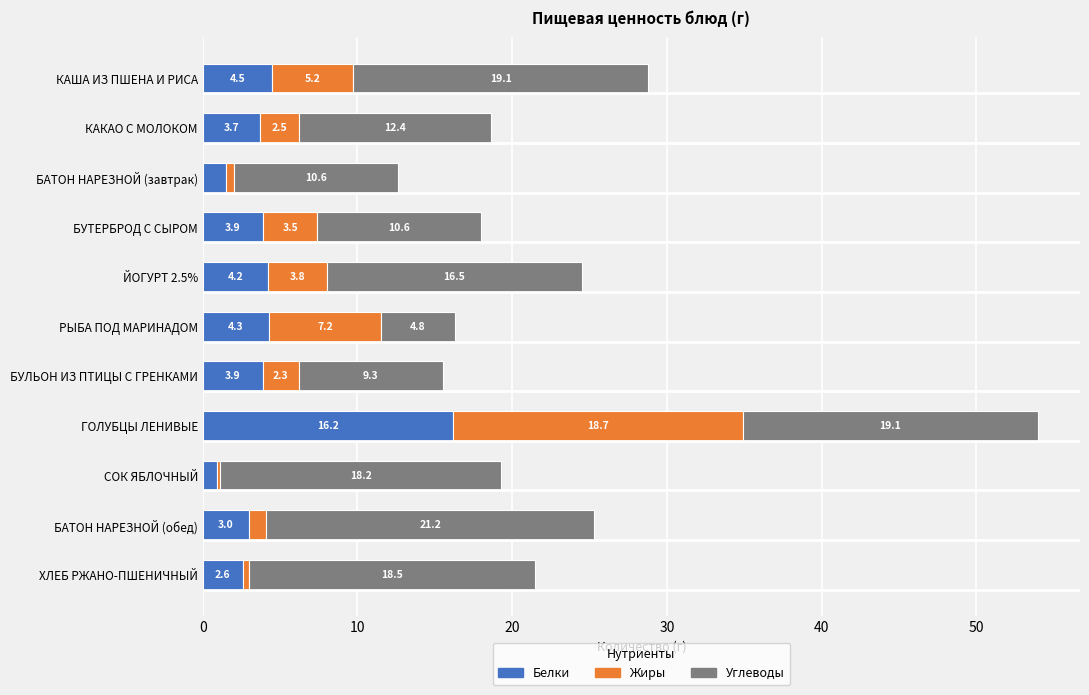

The Белки series shows 5.8 at ГОЛУБЦЫ ЛЕНИВЫЕ. True or false?

False